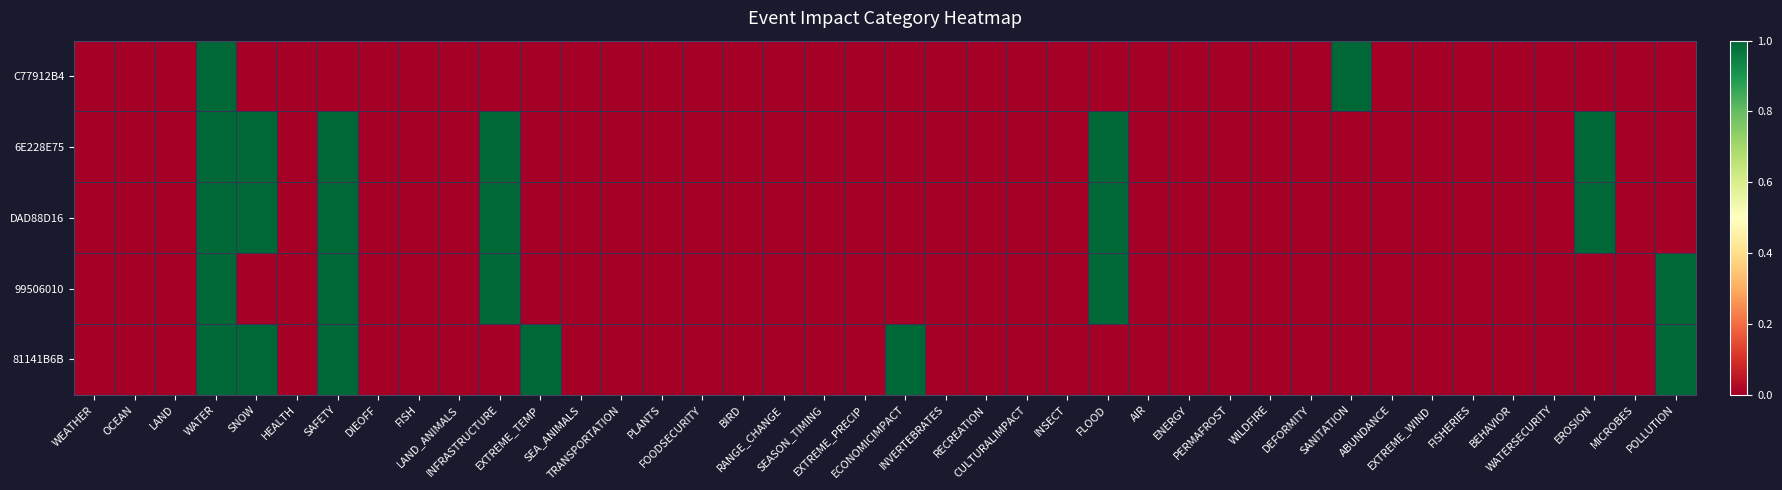

Reading right to left, extract all data points from this chart.

C77912B4: POLLUTION=0	MICROBES=0	EROSION=0	WATERSECURITY=0	BEHAVIOR=0	FISHERIES=0	EXTREME_WIND=0	ABUNDANCE=0	SANITATION=1	DEFORMITY=0	WILDFIRE=0	PERMAFROST=0	ENERGY=0	AIR=0	FLOOD=0	INSECT=0	CULTURALIMPACT=0	RECREATION=0	INVERTEBRATES=0	ECONOMICIMPACT=0	EXTREME_PRECIP=0	SEASON_TIMING=0	RANGE_CHANGE=0	BIRD=0	FOODSECURITY=0	PLANTS=0	TRANSPORTATION=0	SEA_ANIMALS=0	EXTREME_TEMP=0	INFRASTRUCTURE=0	LAND_ANIMALS=0	FISH=0	DIEOFF=0	SAFETY=0	HEALTH=0	SNOW=0	WATER=1	LAND=0	OCEAN=0	WEATHER=0
6E228E75: POLLUTION=0	MICROBES=0	EROSION=1	WATERSECURITY=0	BEHAVIOR=0	FISHERIES=0	EXTREME_WIND=0	ABUNDANCE=0	SANITATION=0	DEFORMITY=0	WILDFIRE=0	PERMAFROST=0	ENERGY=0	AIR=0	FLOOD=1	INSECT=0	CULTURALIMPACT=0	RECREATION=0	INVERTEBRATES=0	ECONOMICIMPACT=0	EXTREME_PRECIP=0	SEASON_TIMING=0	RANGE_CHANGE=0	BIRD=0	FOODSECURITY=0	PLANTS=0	TRANSPORTATION=0	SEA_ANIMALS=0	EXTREME_TEMP=0	INFRASTRUCTURE=1	LAND_ANIMALS=0	FISH=0	DIEOFF=0	SAFETY=1	HEALTH=0	SNOW=1	WATER=1	LAND=0	OCEAN=0	WEATHER=0
DAD88D16: POLLUTION=0	MICROBES=0	EROSION=1	WATERSECURITY=0	BEHAVIOR=0	FISHERIES=0	EXTREME_WIND=0	ABUNDANCE=0	SANITATION=0	DEFORMITY=0	WILDFIRE=0	PERMAFROST=0	ENERGY=0	AIR=0	FLOOD=1	INSECT=0	CULTURALIMPACT=0	RECREATION=0	INVERTEBRATES=0	ECONOMICIMPACT=0	EXTREME_PRECIP=0	SEASON_TIMING=0	RANGE_CHANGE=0	BIRD=0	FOODSECURITY=0	PLANTS=0	TRANSPORTATION=0	SEA_ANIMALS=0	EXTREME_TEMP=0	INFRASTRUCTURE=1	LAND_ANIMALS=0	FISH=0	DIEOFF=0	SAFETY=1	HEALTH=0	SNOW=1	WATER=1	LAND=0	OCEAN=0	WEATHER=0
99506010: POLLUTION=1	MICROBES=0	EROSION=0	WATERSECURITY=0	BEHAVIOR=0	FISHERIES=0	EXTREME_WIND=0	ABUNDANCE=0	SANITATION=0	DEFORMITY=0	WILDFIRE=0	PERMAFROST=0	ENERGY=0	AIR=0	FLOOD=1	INSECT=0	CULTURALIMPACT=0	RECREATION=0	INVERTEBRATES=0	ECONOMICIMPACT=0	EXTREME_PRECIP=0	SEASON_TIMING=0	RANGE_CHANGE=0	BIRD=0	FOODSECURITY=0	PLANTS=0	TRANSPORTATION=0	SEA_ANIMALS=0	EXTREME_TEMP=0	INFRASTRUCTURE=1	LAND_ANIMALS=0	FISH=0	DIEOFF=0	SAFETY=1	HEALTH=0	SNOW=0	WATER=1	LAND=0	OCEAN=0	WEATHER=0
81141B6B: POLLUTION=1	MICROBES=0	EROSION=0	WATERSECURITY=0	BEHAVIOR=0	FISHERIES=0	EXTREME_WIND=0	ABUNDANCE=0	SANITATION=0	DEFORMITY=0	WILDFIRE=0	PERMAFROST=0	ENERGY=0	AIR=0	FLOOD=0	INSECT=0	CULTURALIMPACT=0	RECREATION=0	INVERTEBRATES=0	ECONOMICIMPACT=1	EXTREME_PRECIP=0	SEASON_TIMING=0	RANGE_CHANGE=0	BIRD=0	FOODSECURITY=0	PLANTS=0	TRANSPORTATION=0	SEA_ANIMALS=0	EXTREME_TEMP=1	INFRASTRUCTURE=0	LAND_ANIMALS=0	FISH=0	DIEOFF=0	SAFETY=1	HEALTH=0	SNOW=1	WATER=1	LAND=0	OCEAN=0	WEATHER=0